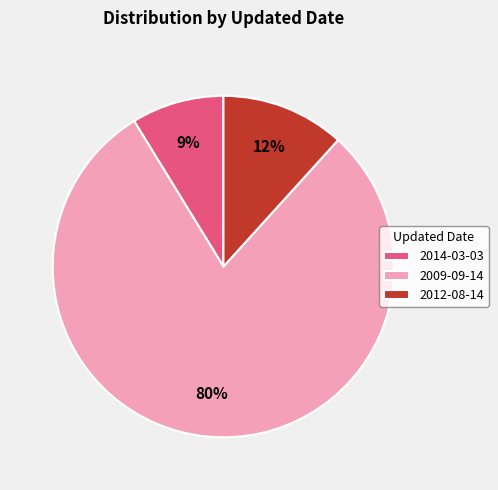

Which has a higher value, 2014-03-03 or 2012-08-14?

2012-08-14